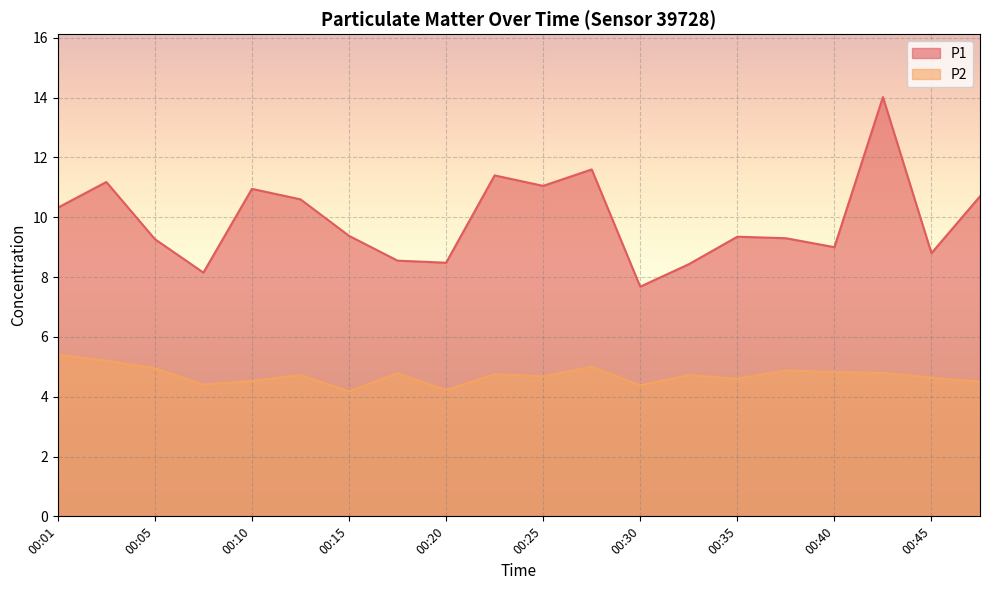

Read the P2 value at 00:25.

4.7